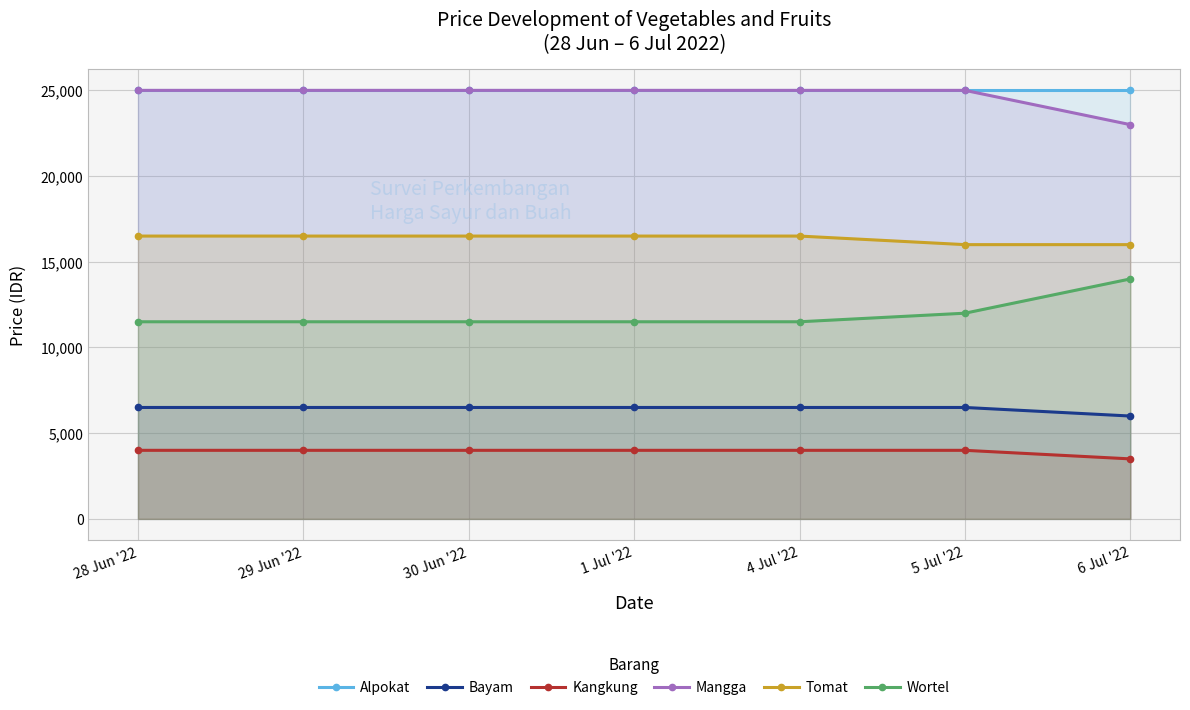

Count the number of categories in the chart.

7